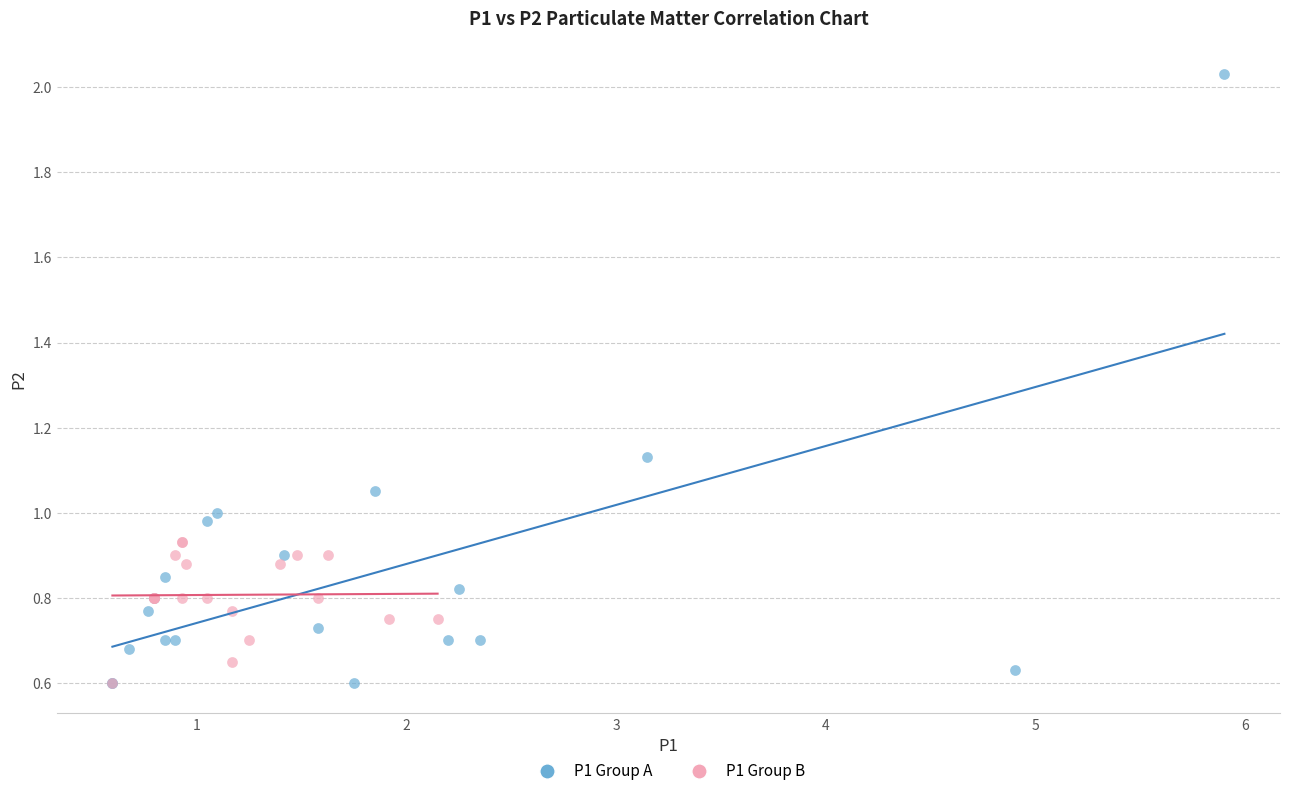

Which series has the widest spread of Y values?

P1 Group A